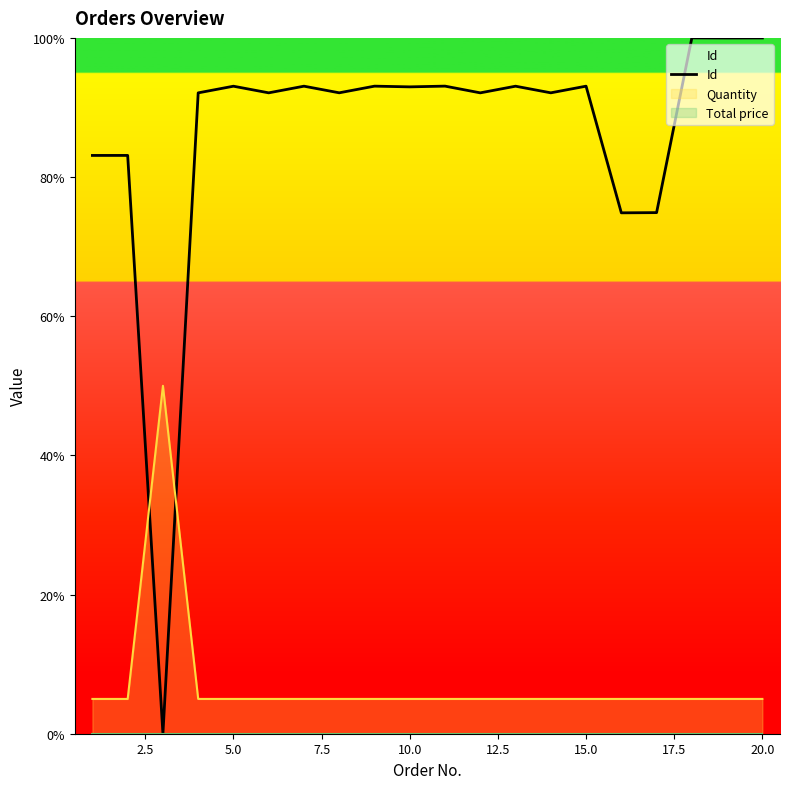

What is the highest value of the Quantity series?

50.0